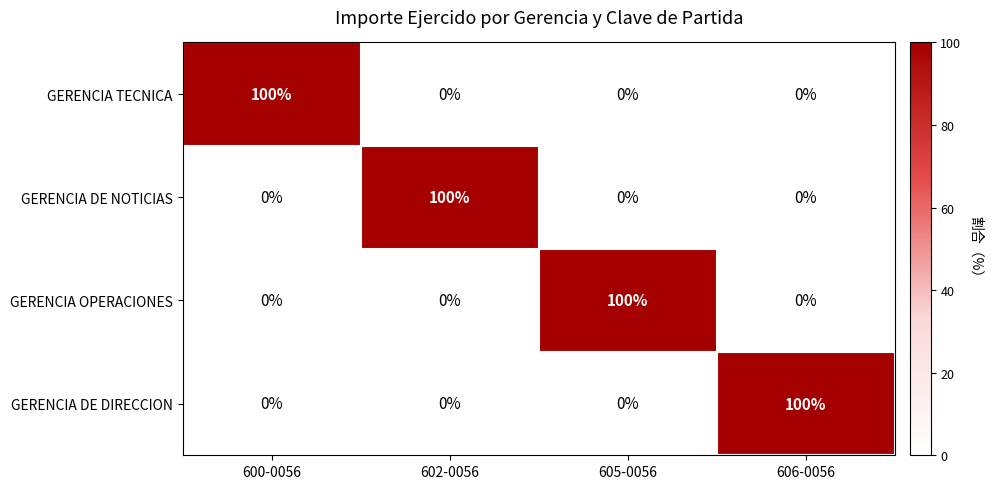

Reading left to right, extract all data points from this chart.

GERENCIA TECNICA: 600-0056=100	602-0056=0	605-0056=0	606-0056=0
GERENCIA DE NOTICIAS: 600-0056=0	602-0056=100	605-0056=0	606-0056=0
GERENCIA OPERACIONES: 600-0056=0	602-0056=0	605-0056=100	606-0056=0
GERENCIA DE DIRECCION: 600-0056=0	602-0056=0	605-0056=0	606-0056=100